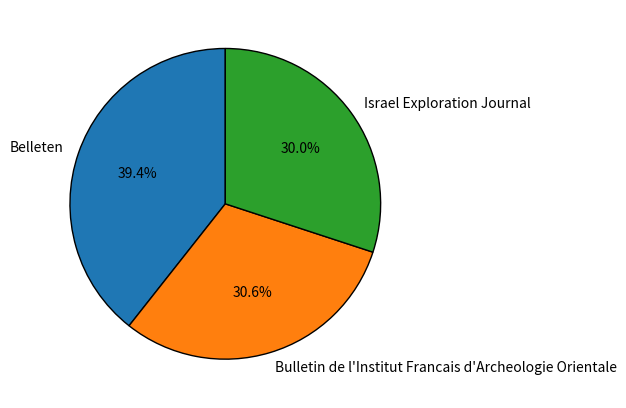

To the nearest percent, what is the difference between the Israel Exploration Journal and Bulletin de l'Institut Francais d'Archeologie Orientale slice percentages?

1%